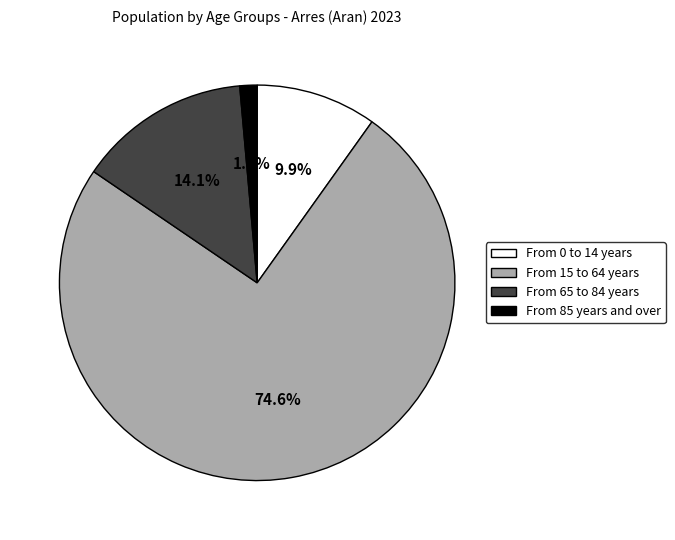

To the nearest percent, what is the combined percentage of From 65 to 84 years and From 15 to 64 years?

89%